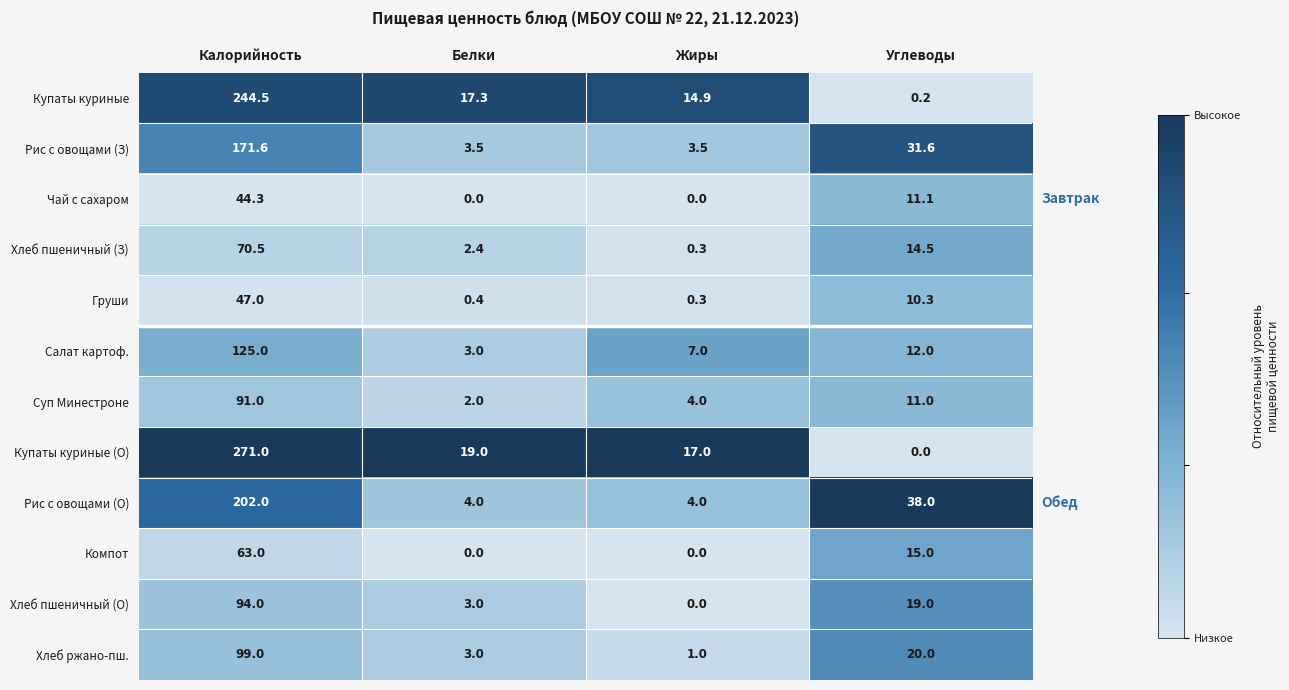

What is the sum of the Салат картоф. values at Углеводы and Калорийность?

137.0